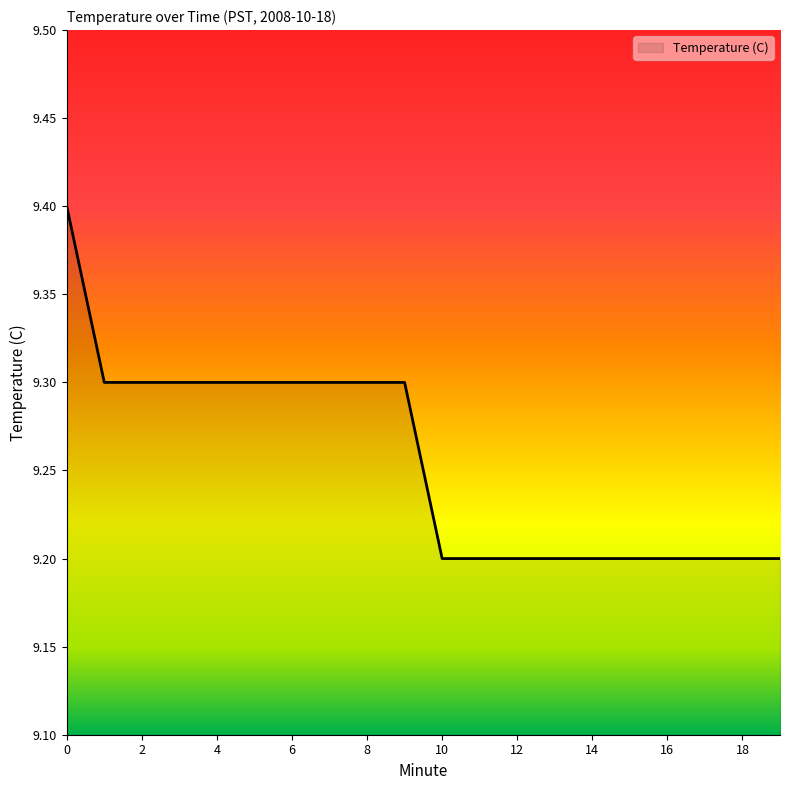

What is the maximum value shown in the chart?

9.4